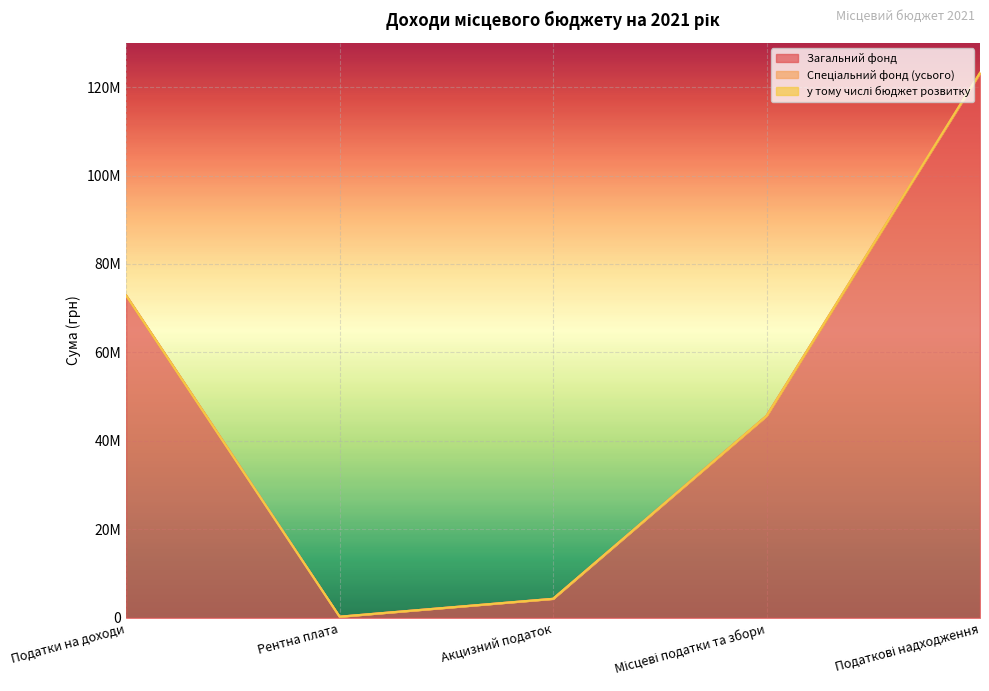

What position from the right is Податкові надходження?

1